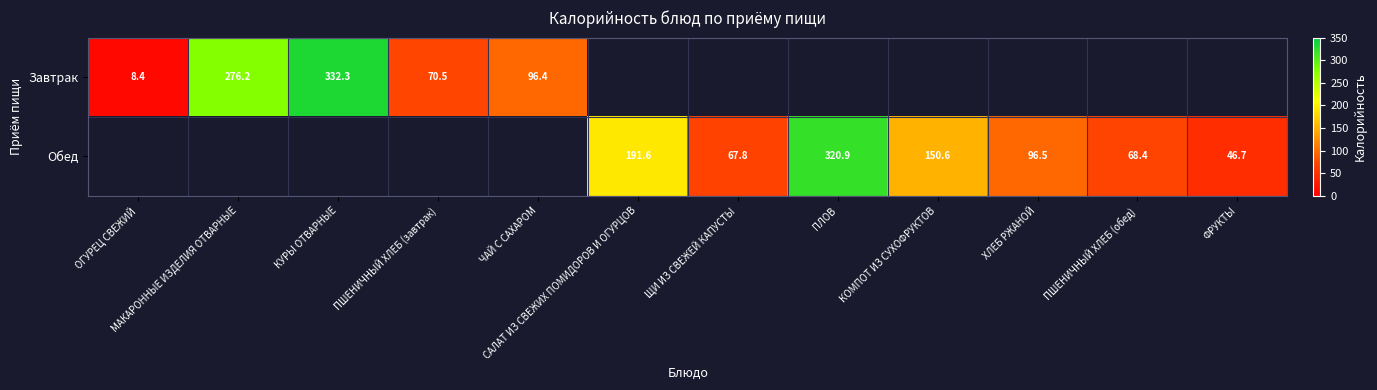

Which category has the lowest value in the Обед series?

ОГУРЕЦ СВЕЖИЙ